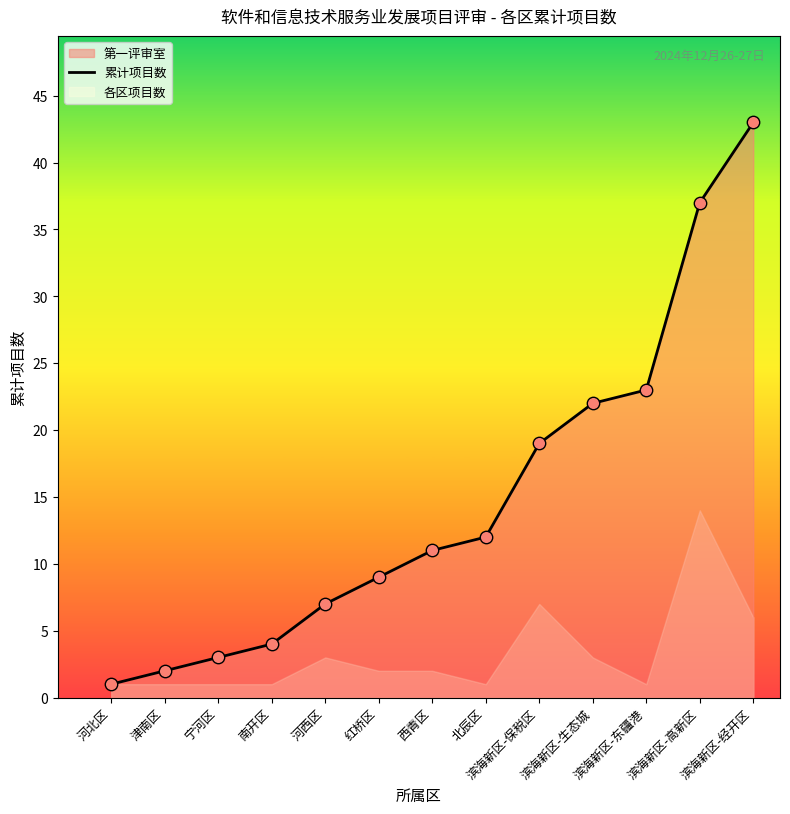

Between 北辰区 and 滨海新区-生态城, which is larger?

滨海新区-生态城